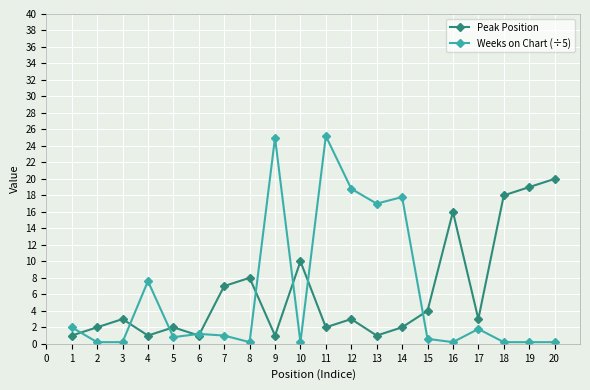

Which series has the largest range (max minus min)?

Weeks on Chart (÷5)